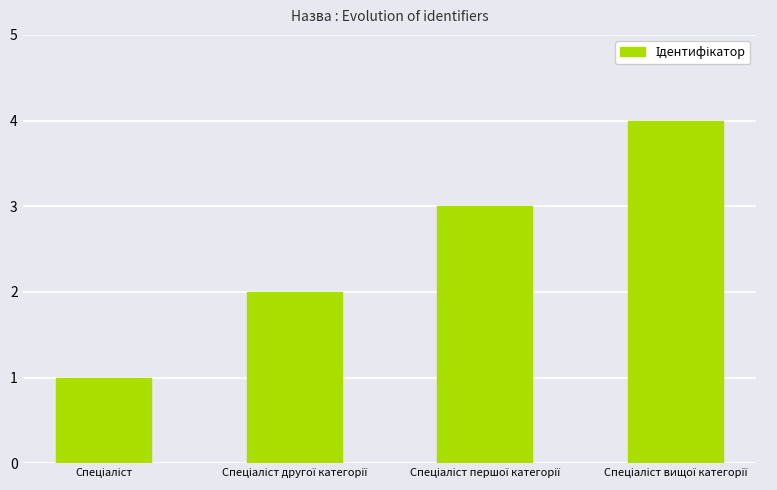

Count the values in the range 2 to 4.

3